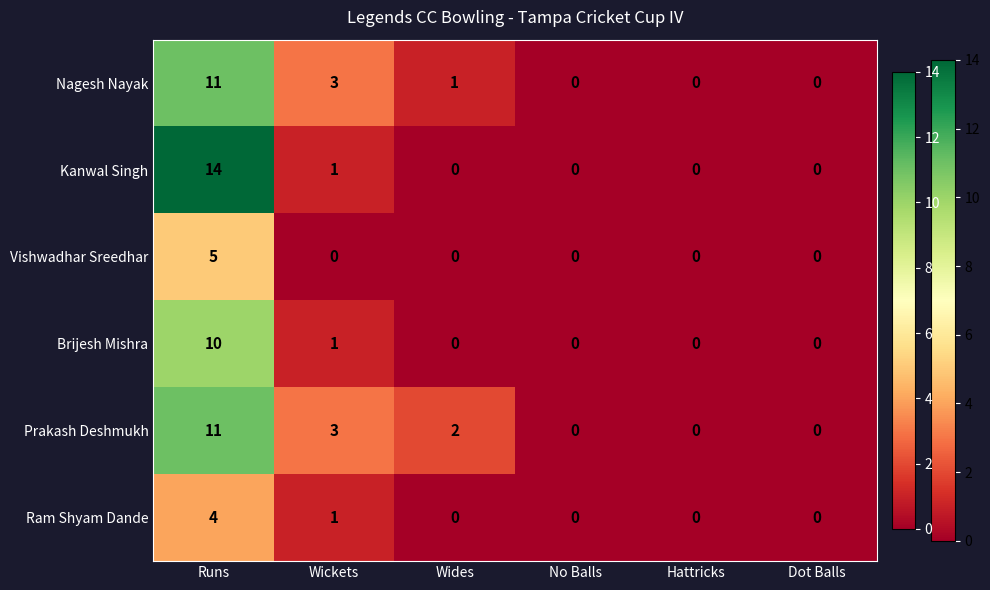

True or false: Brijesh Mishra has a value of 5 at Wides.

False